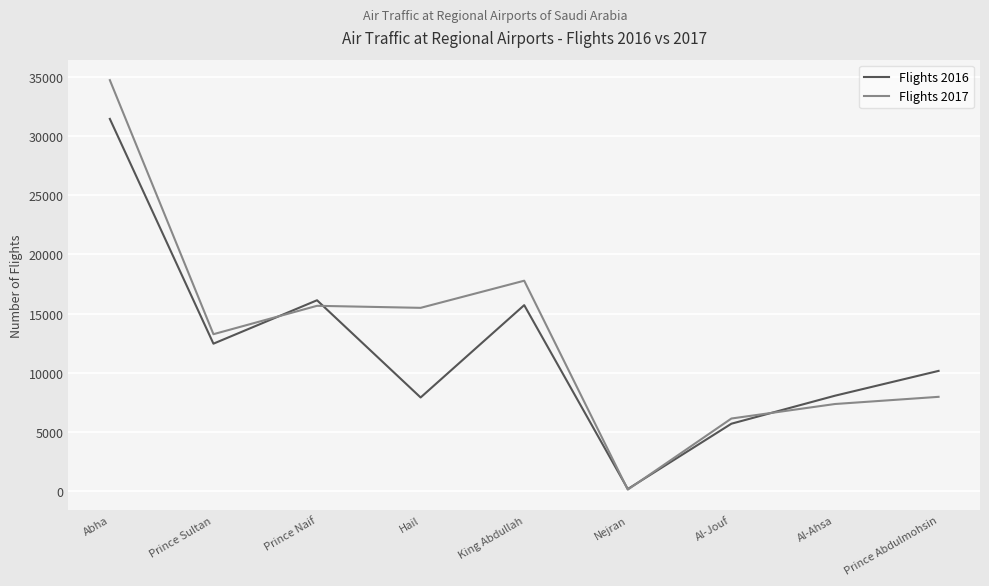

True or false: Flights 2017 has a value of 34728 at Abha.

True